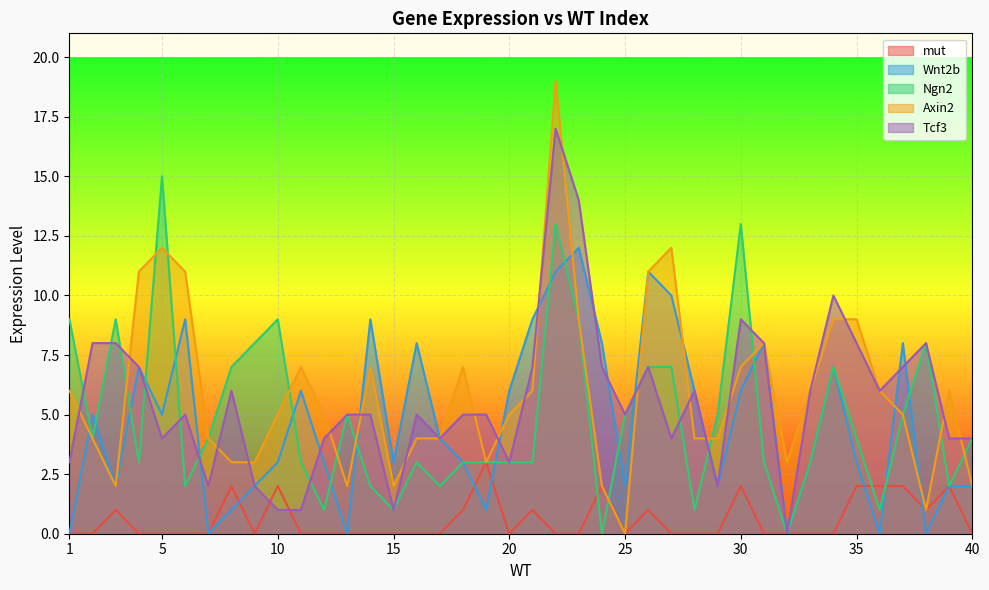

How many interior local peaks does the Tcf3 series have?

9